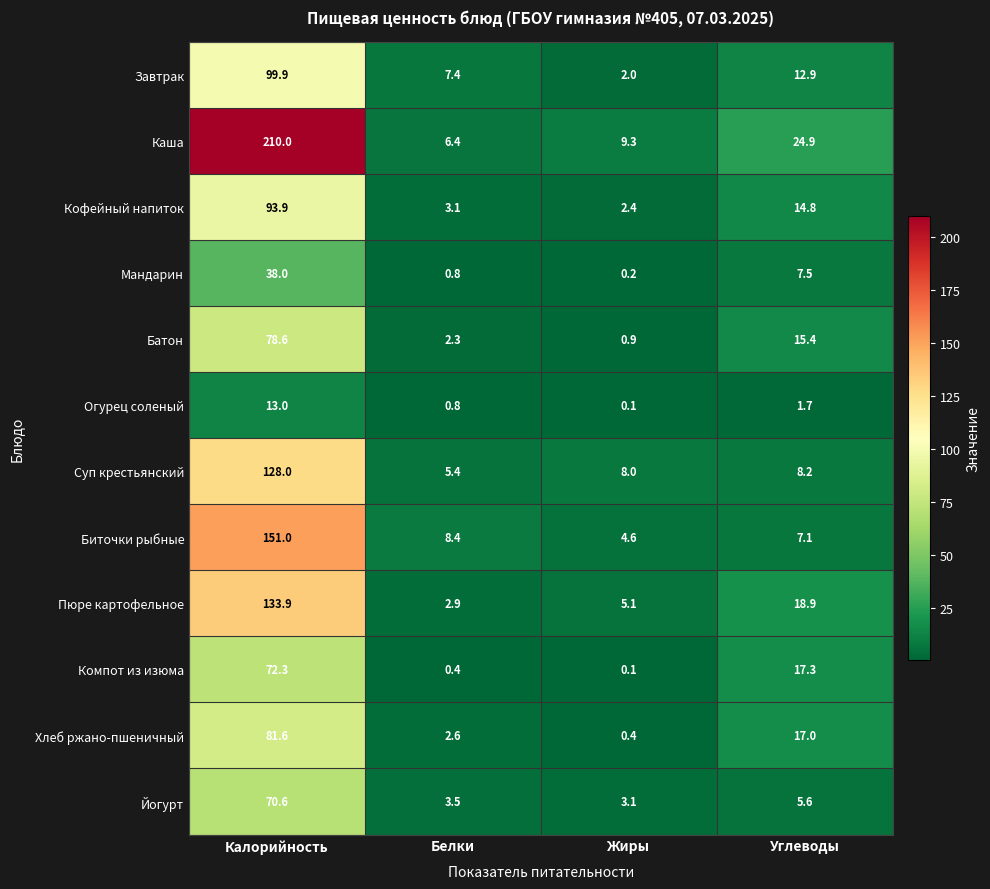

What is the difference between the second highest and second lowest values in the Каша series?

15.6